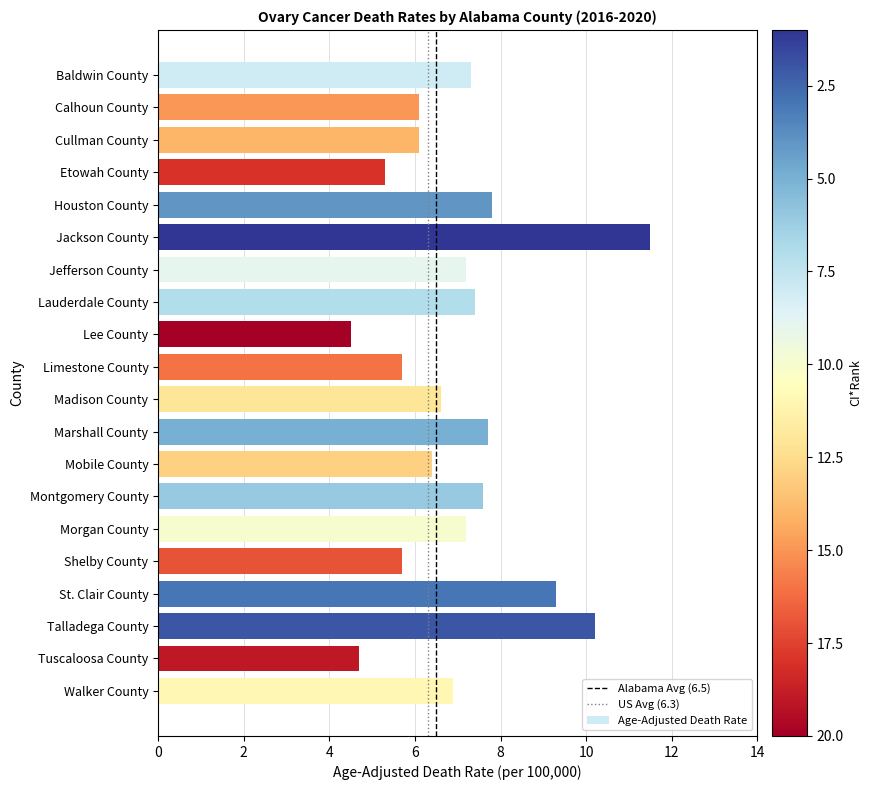

Reading bottom to top, extract all data points from this chart.

Walker County=6.9	Tuscaloosa County=4.7	Talladega County=10.2	St. Clair County=9.3	Shelby County=5.7	Morgan County=7.2	Montgomery County=7.6	Mobile County=6.4	Marshall County=7.7	Madison County=6.6	Limestone County=5.7	Lee County=4.5	Lauderdale County=7.4	Jefferson County=7.2	Jackson County=11.5	Houston County=7.8	Etowah County=5.3	Cullman County=6.1	Calhoun County=6.1	Baldwin County=7.3